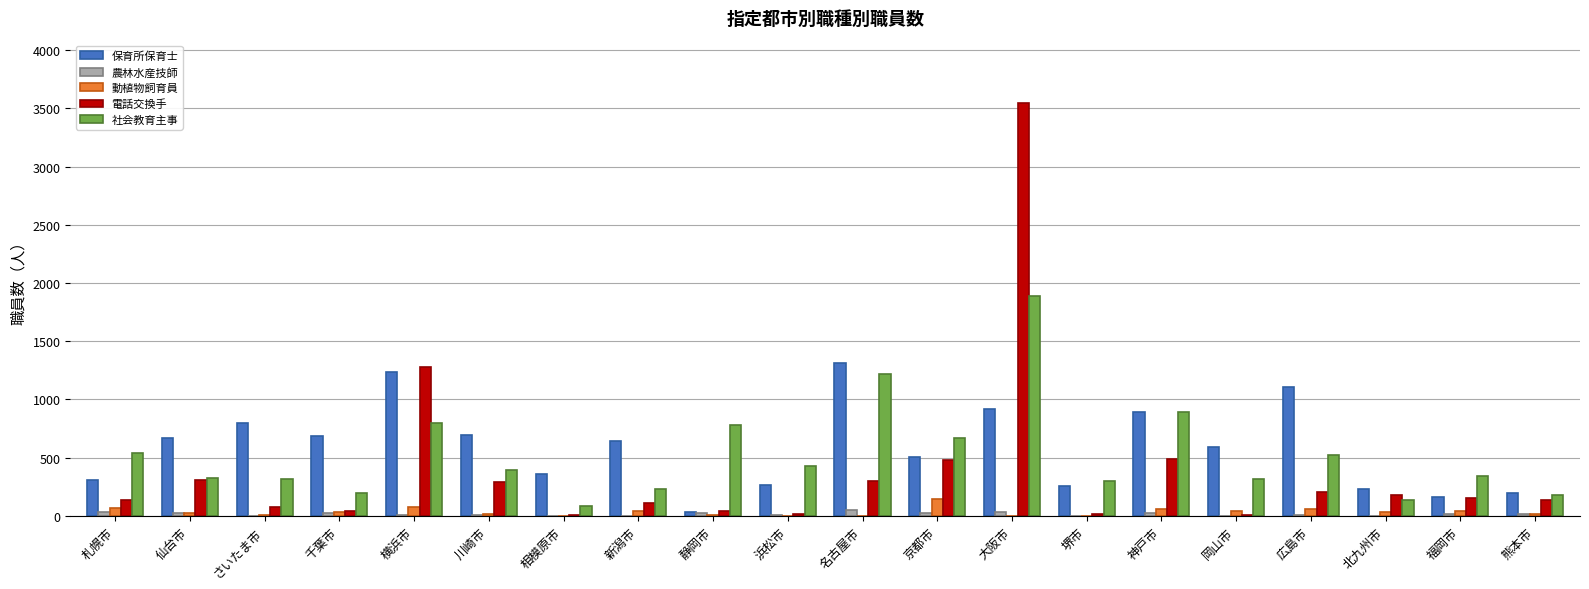

Is the value of 動植物飼育員 at さいたま市 greater than the value of 保育所保育士 at 福岡市?

No